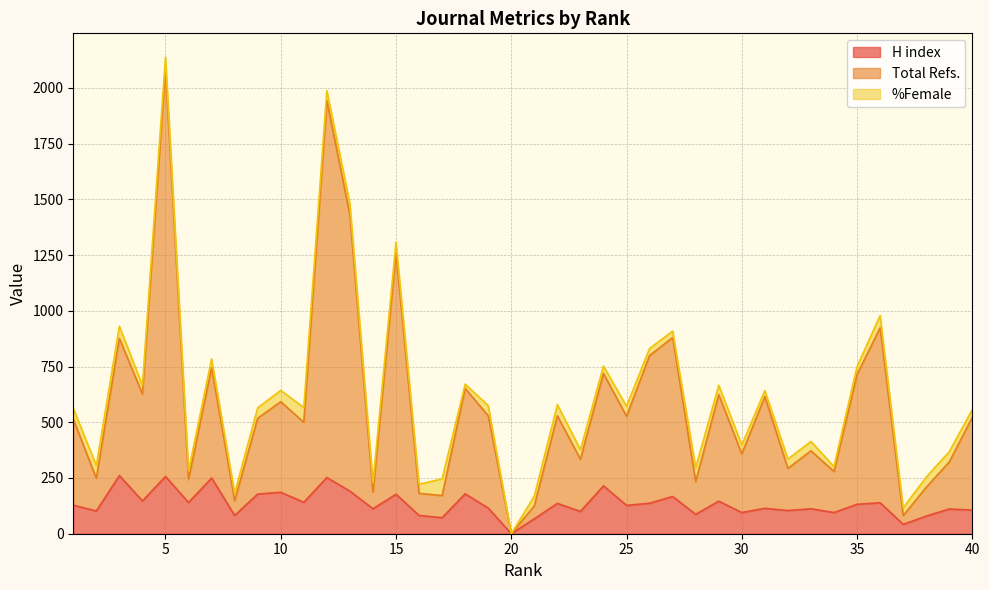

Is it true that H index equals 139 at 36?

True